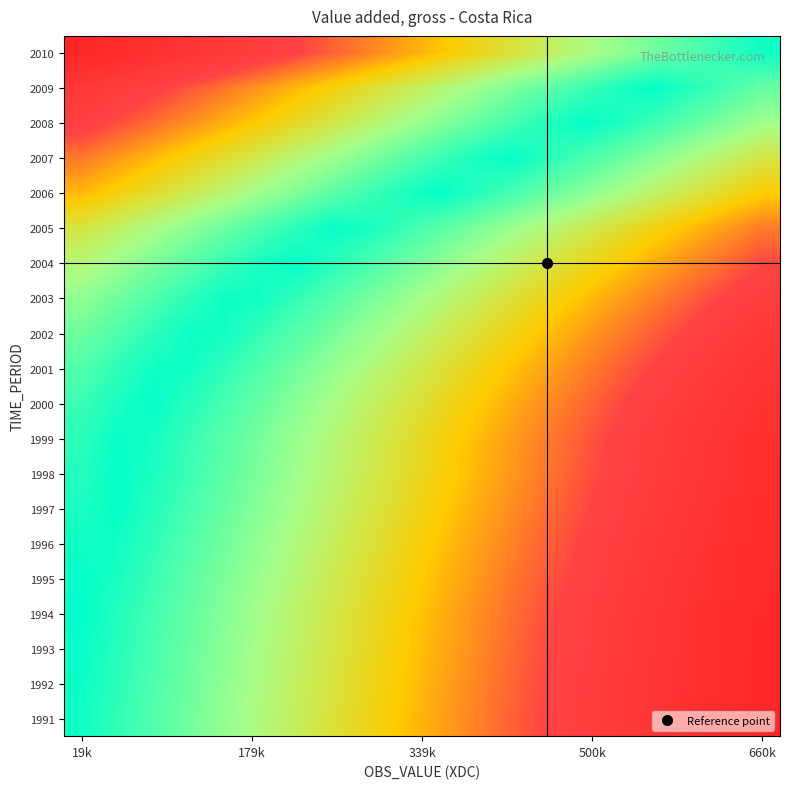

How many data points does each series have?

20